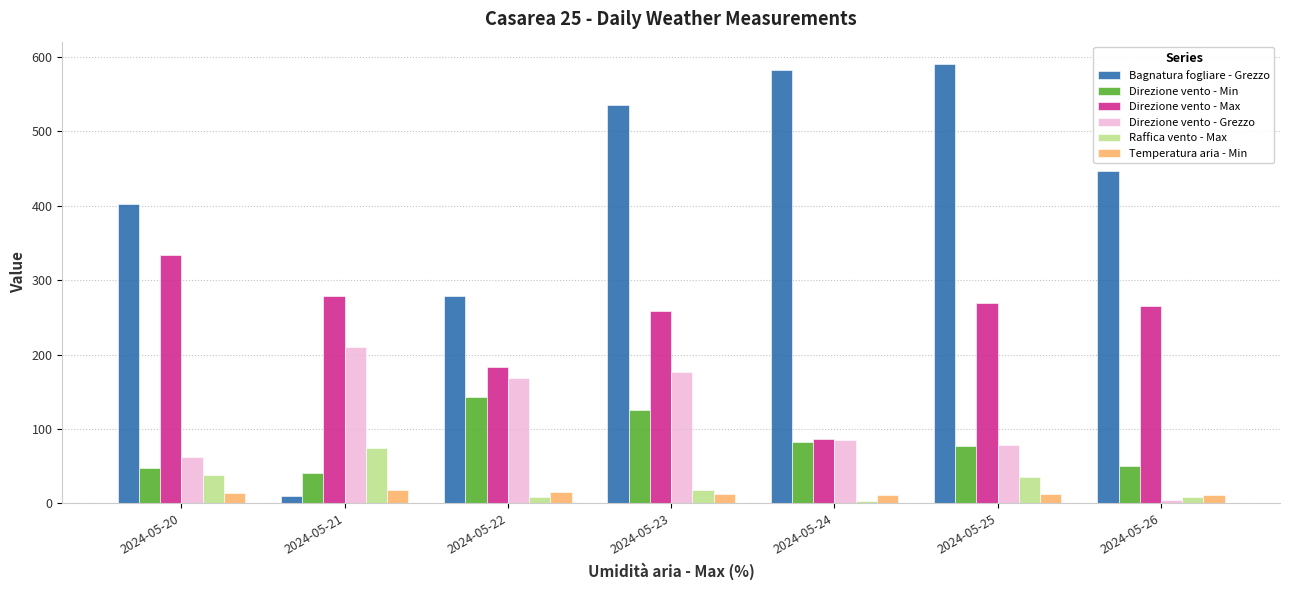

How many bars are there in each group?

6